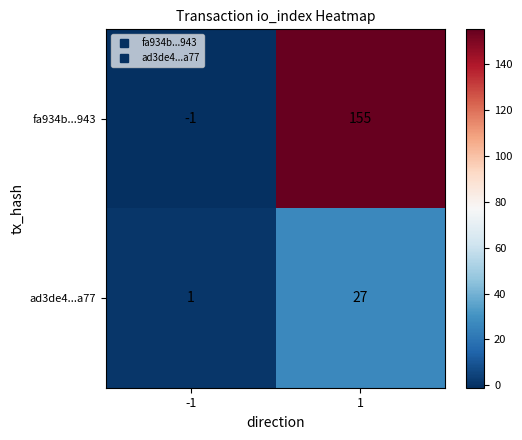

Rank the series by their average value, from highest to lowest.

fa934b...943, ad3de4...a77